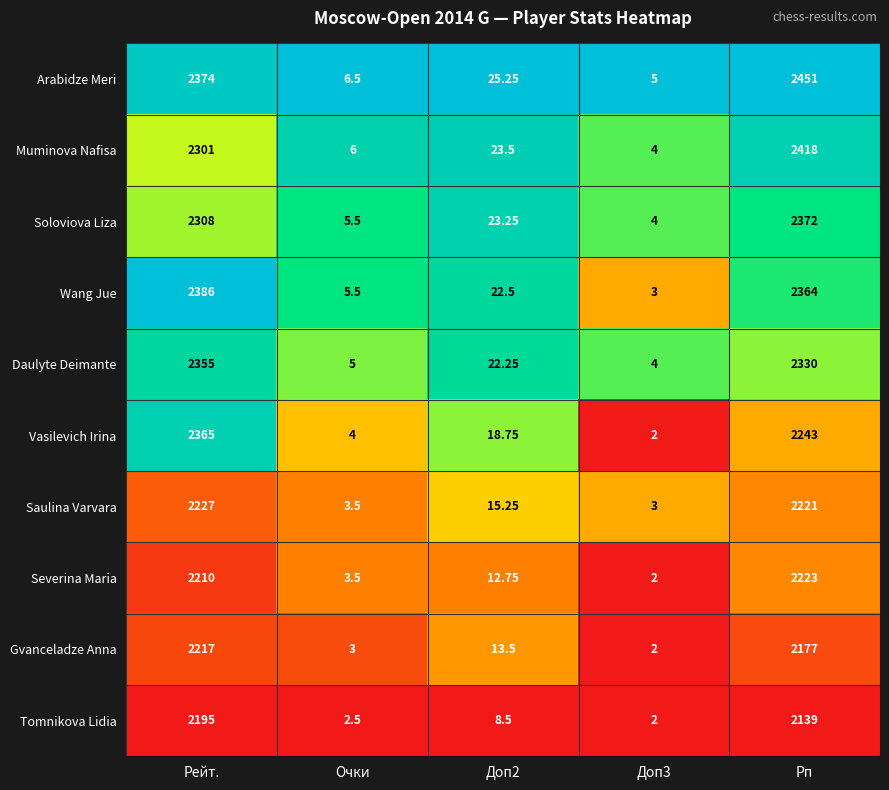

At which category does the chart reach its peak across all series?

Рп